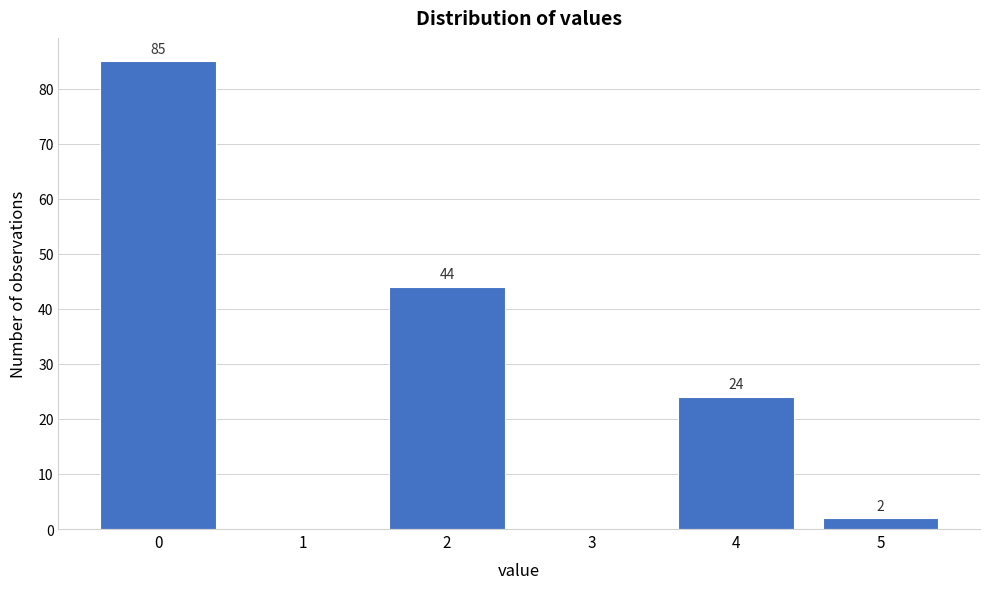

Reading left to right, transcribe all the data shown in this chart.

0=85	1=0	2=44	3=0	4=24	5=2